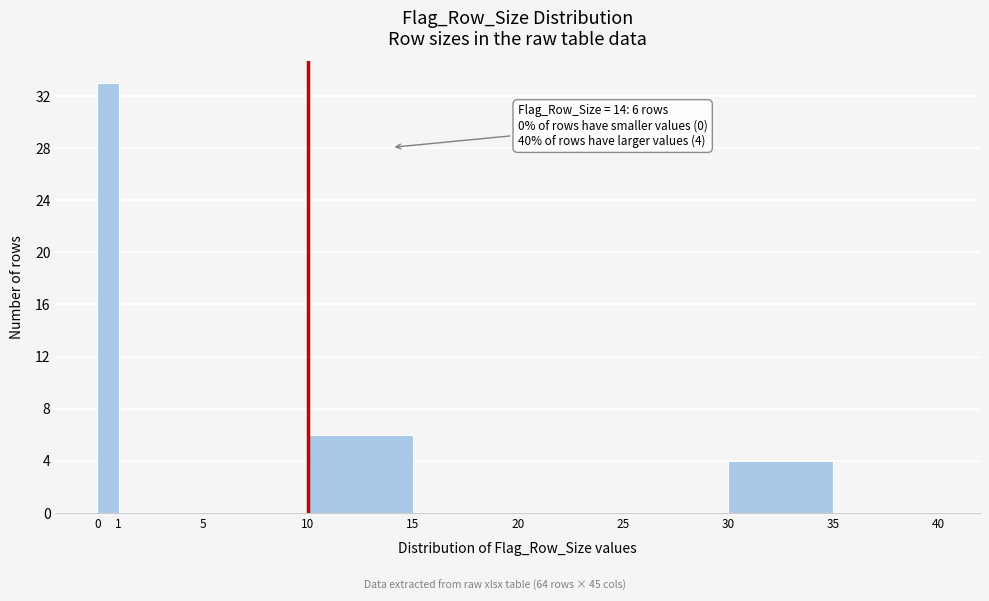

Over which range of the x-axis is the bar tallest?

0 to 1